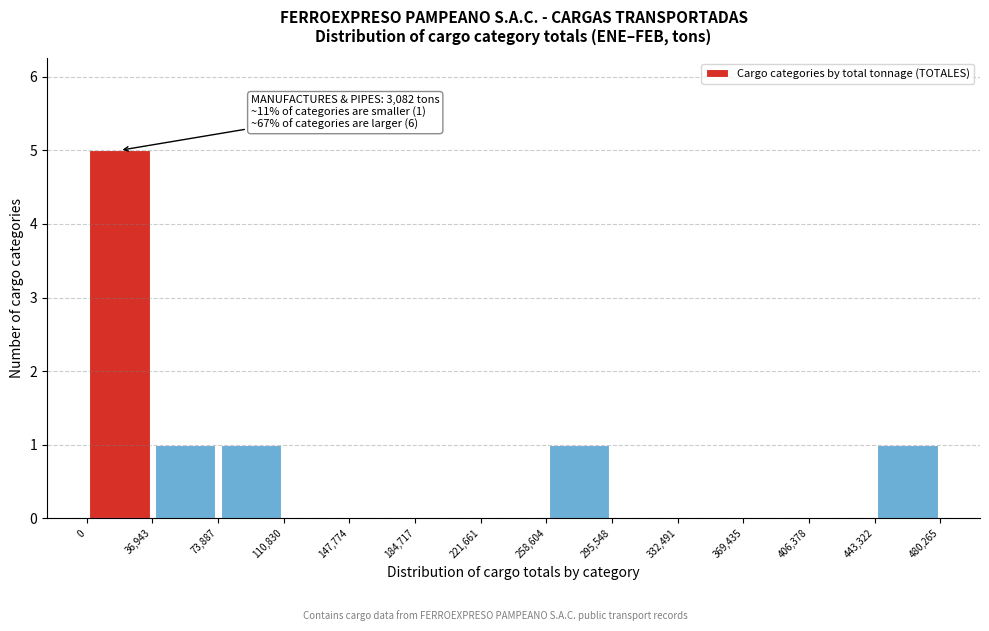

Which range on the x-axis has the tallest bar?

0 to 36,943